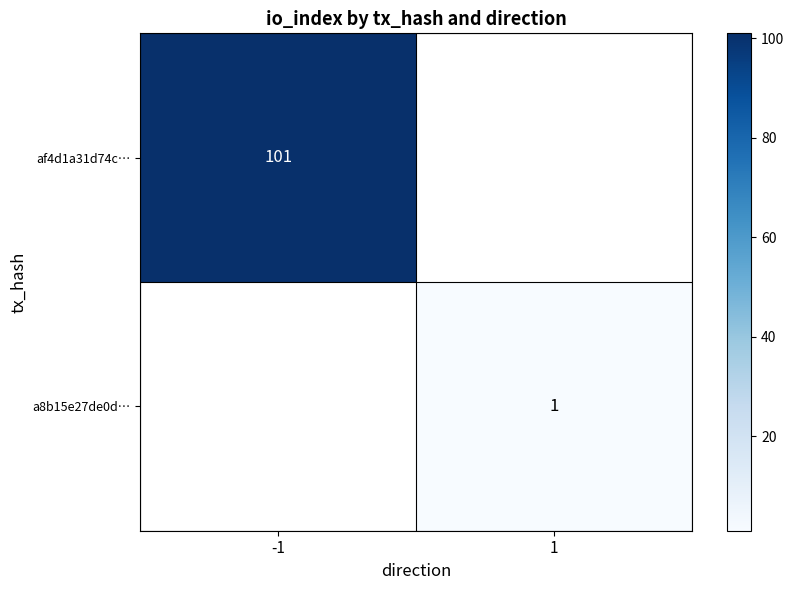

Is it true that af4d1a31d74c… equals 101 at -1?

True